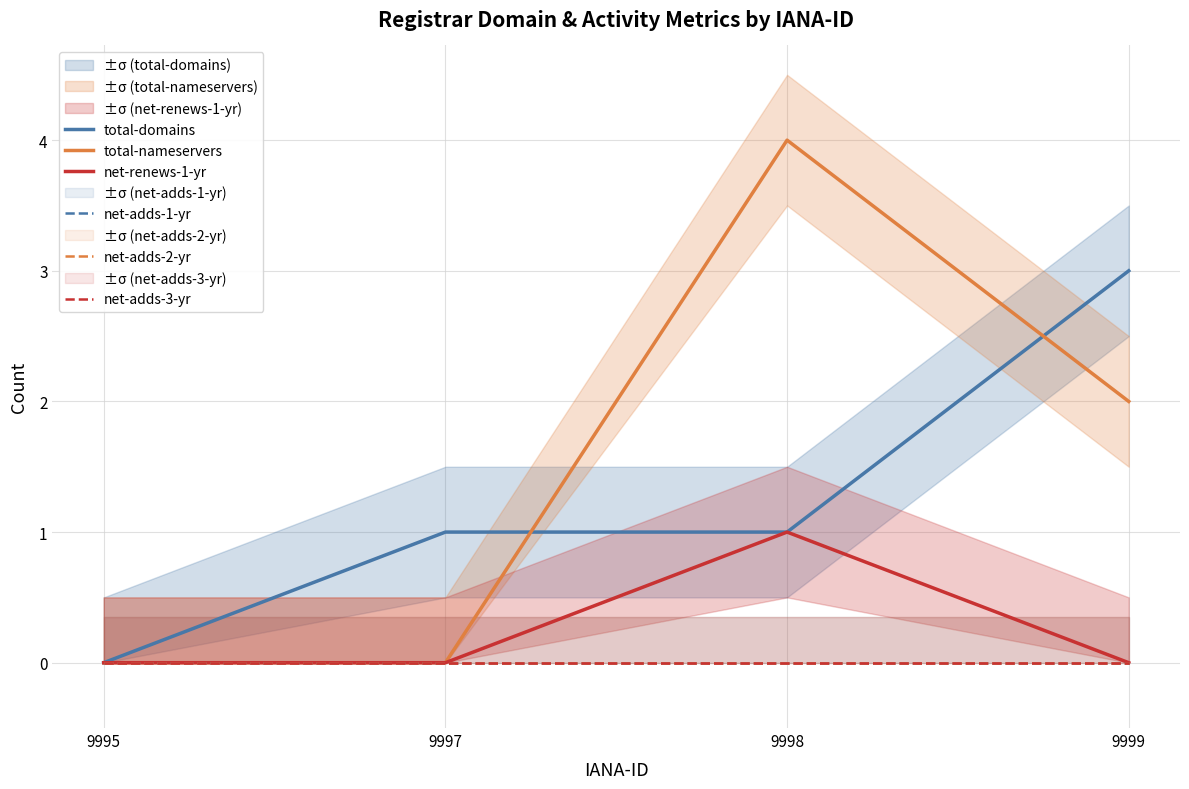

Which has a higher value, 9997 or 9995?

9997